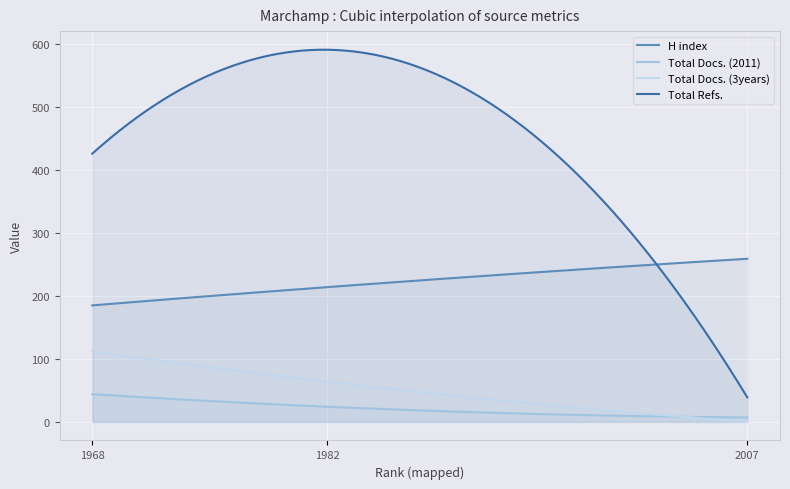

How many lines are shown in the chart?

4